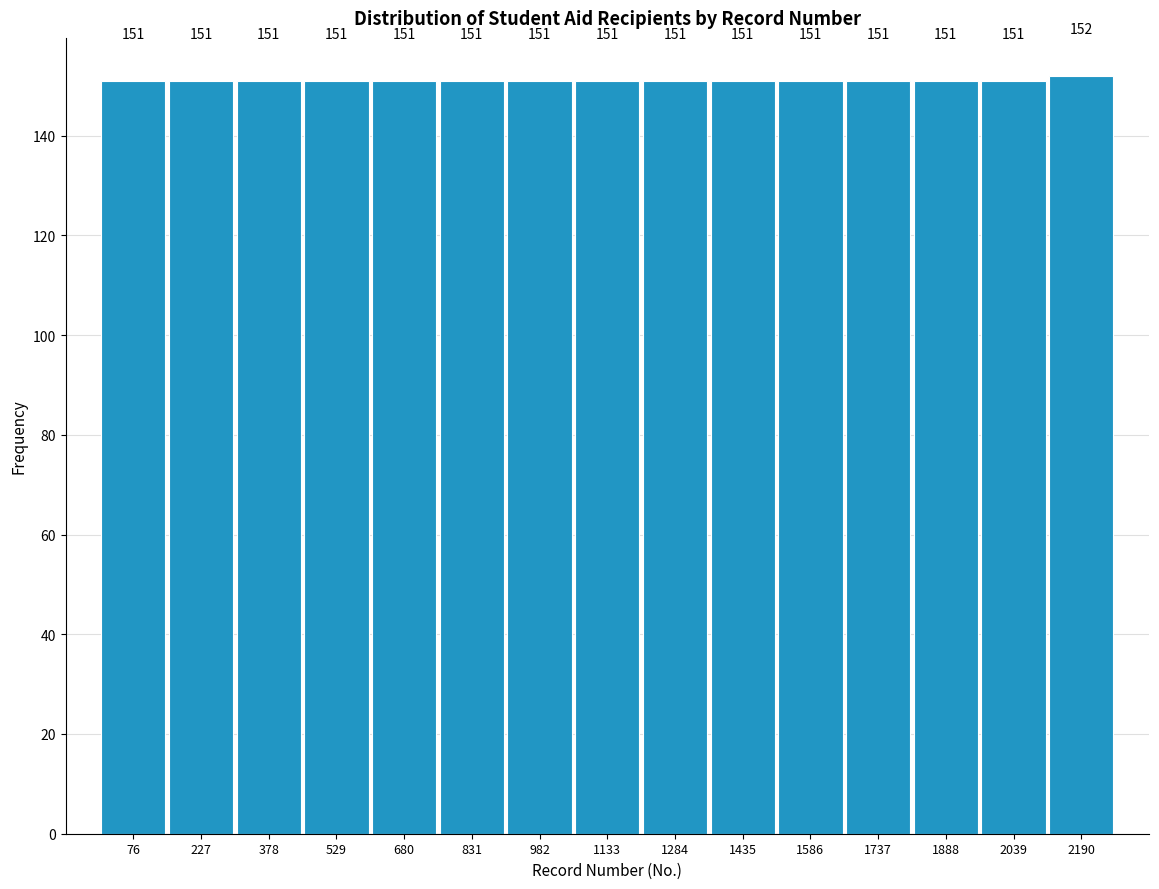

What is the height of the bar covering 760 to 900 on the x-axis? The bar edges are not printed on the chart, so give them approximately, as read against the axis.

151